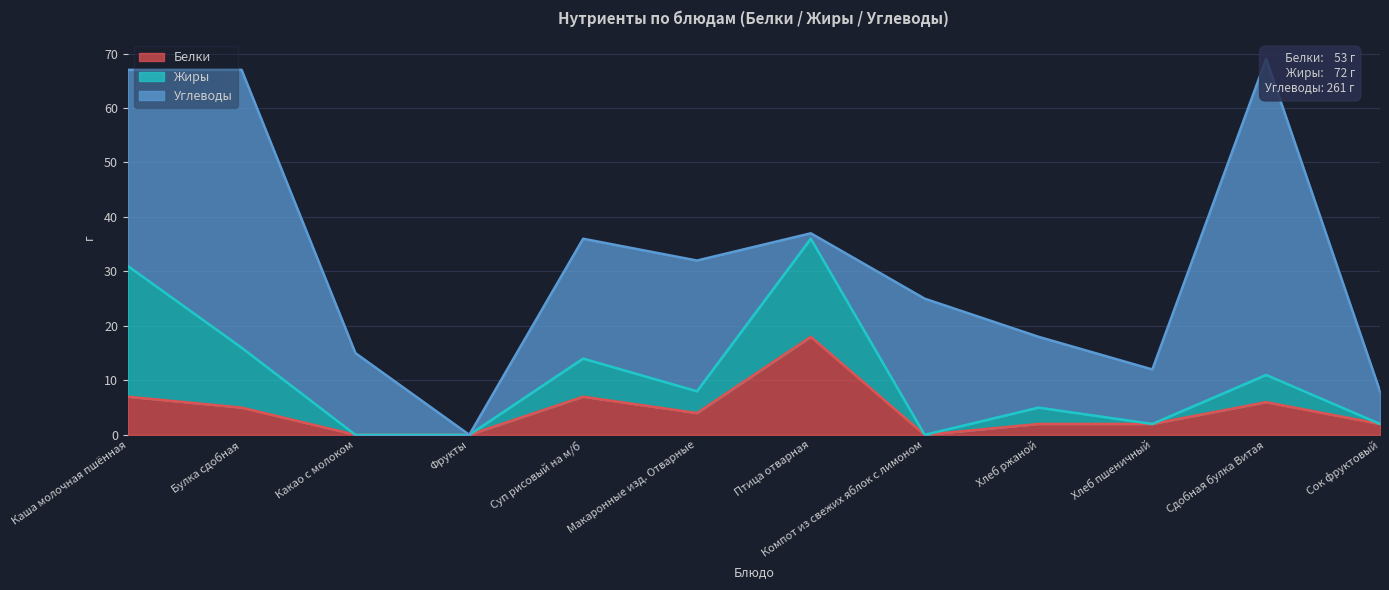

How many times do Жиры and Белки cross each other?

1